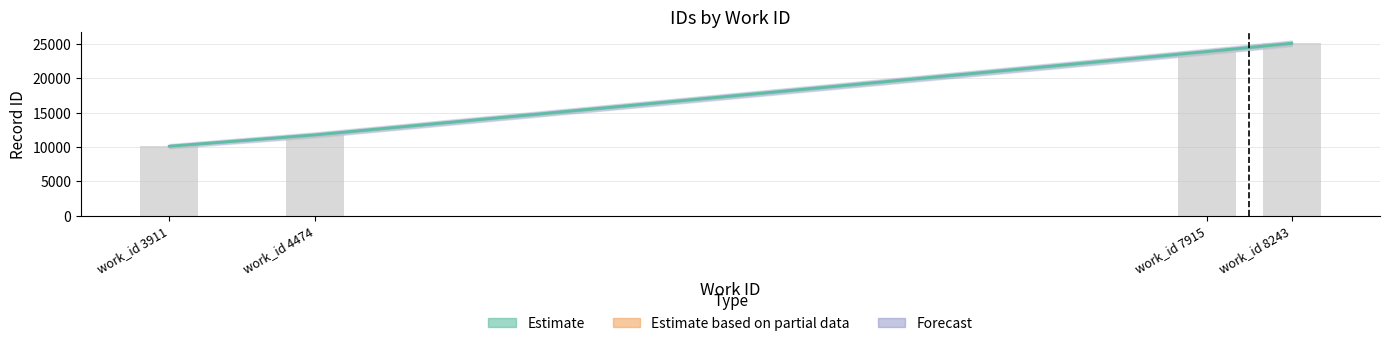

What is the value of the Estimate based on partial data bar at the 3rd from the left?

23904